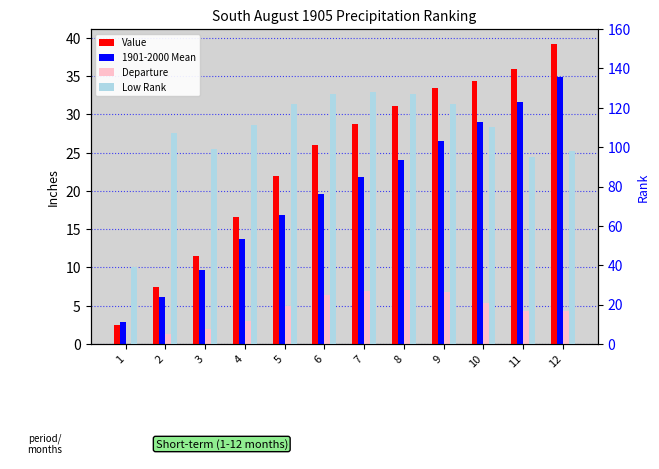

What is the value of the Value bar at the 12th from the left?

39.2